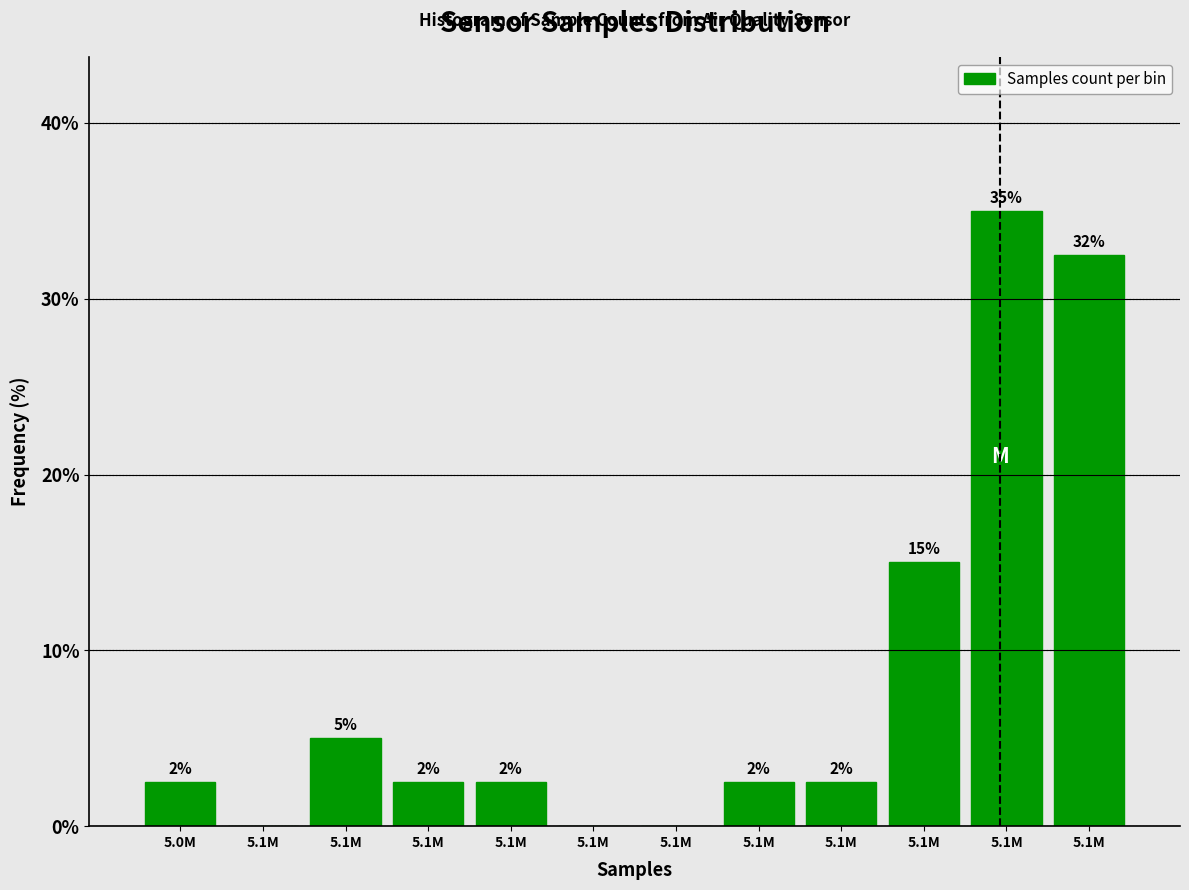

Are the bars horizontal?

No